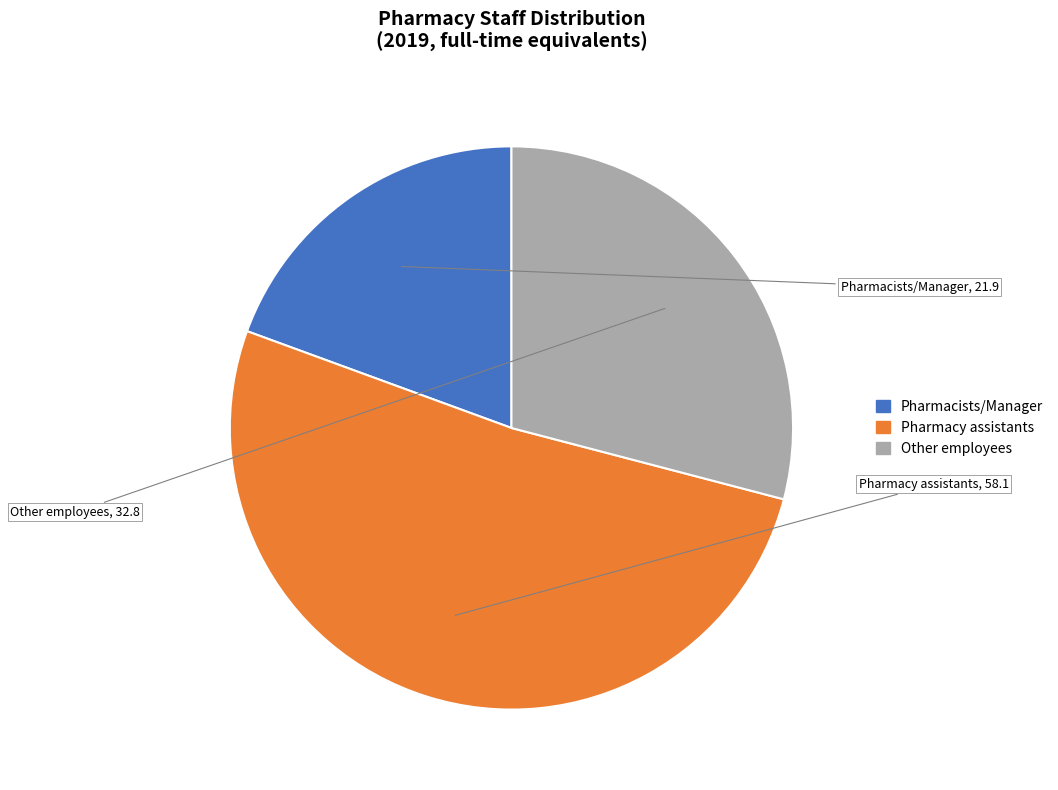

What is the largest slice in the pie chart?

Pharmacy assistants